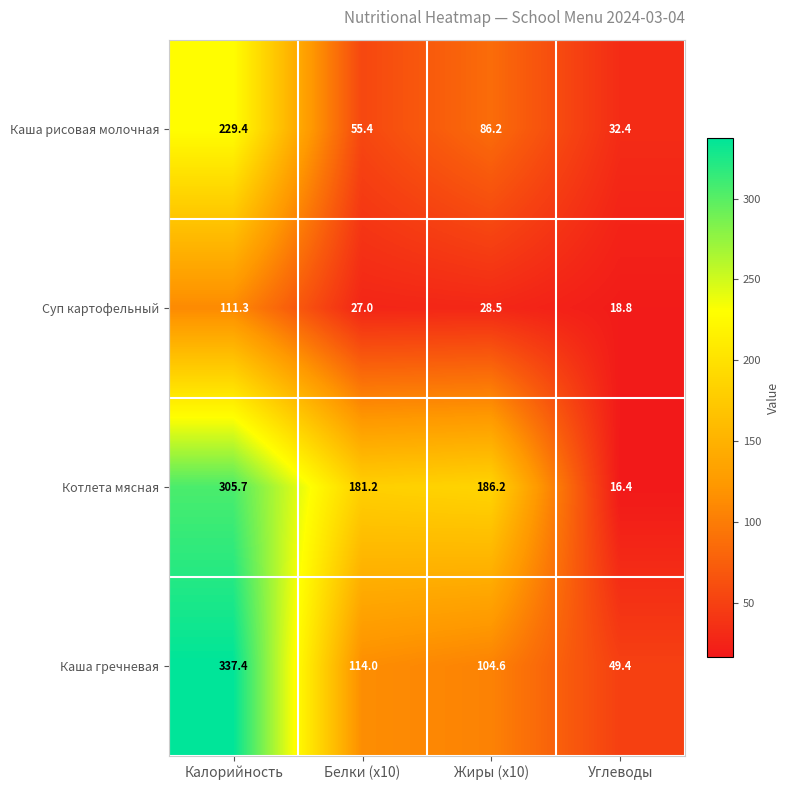

Between Белки (x10) and Углеводы, which series saw the biggest shift?

Котлета мясная